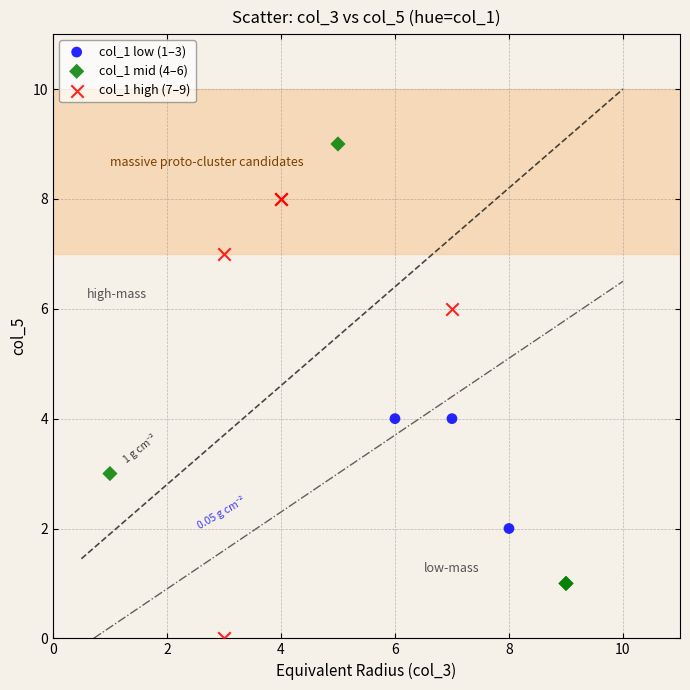

Which series contains the lowest Y value?

col_1 high (7–9)